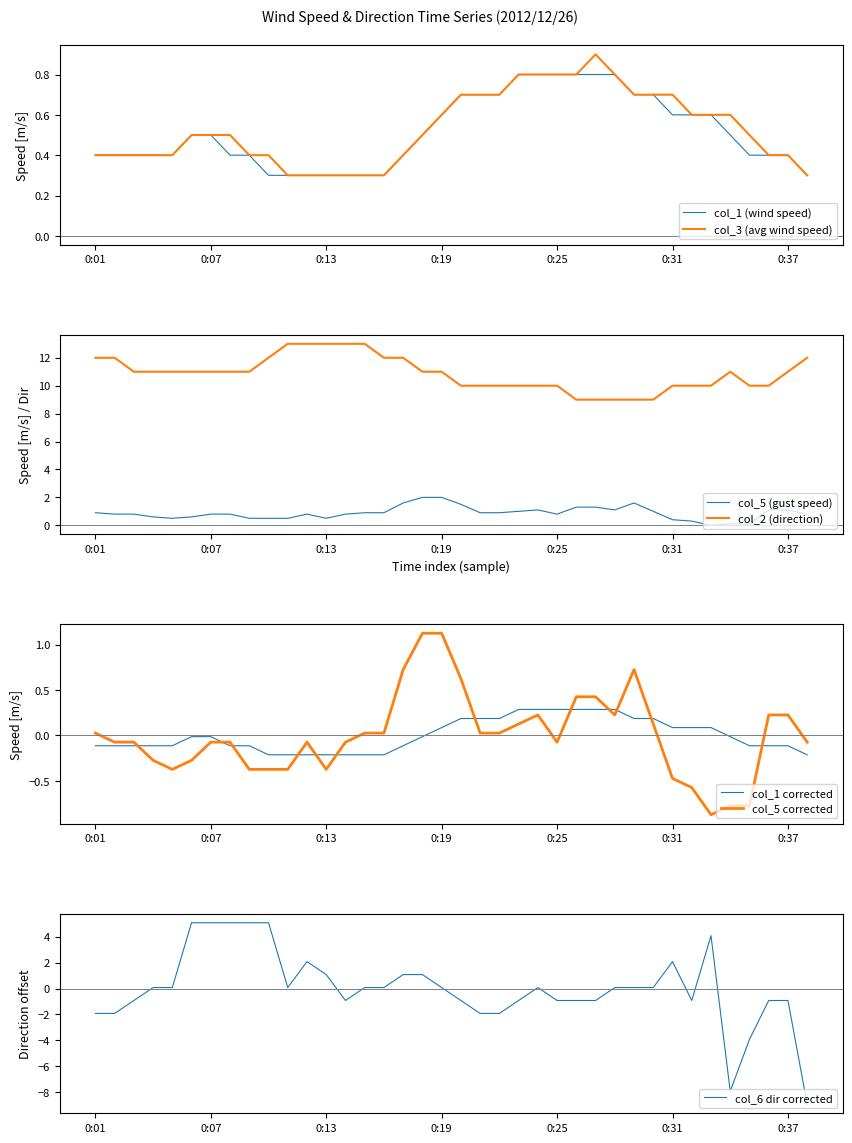

What is the minimum value shown in the chart?

-8.9